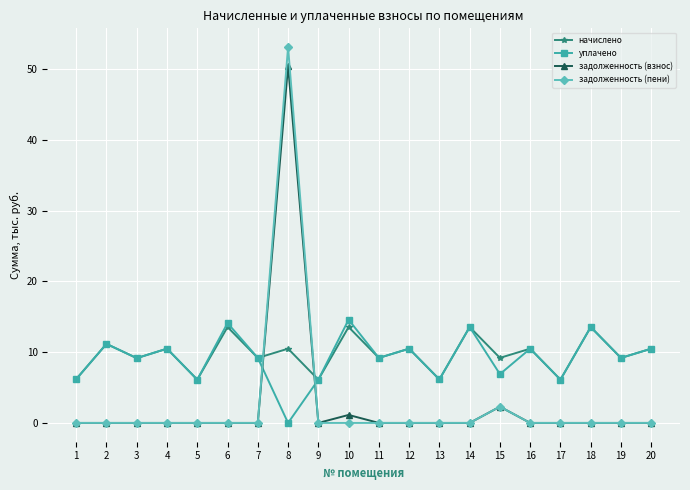

True or false: задолженность (взнос) has more than 1 points higher than both neighbors.

True